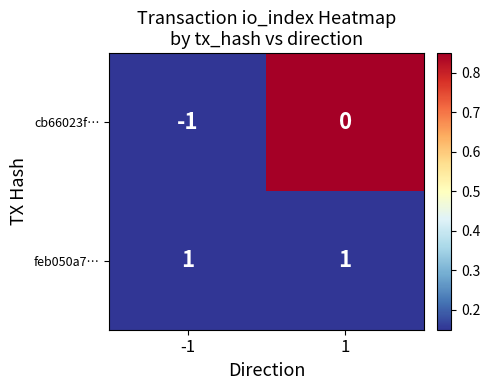

What is the difference between the highest and lowest values at 1?

1